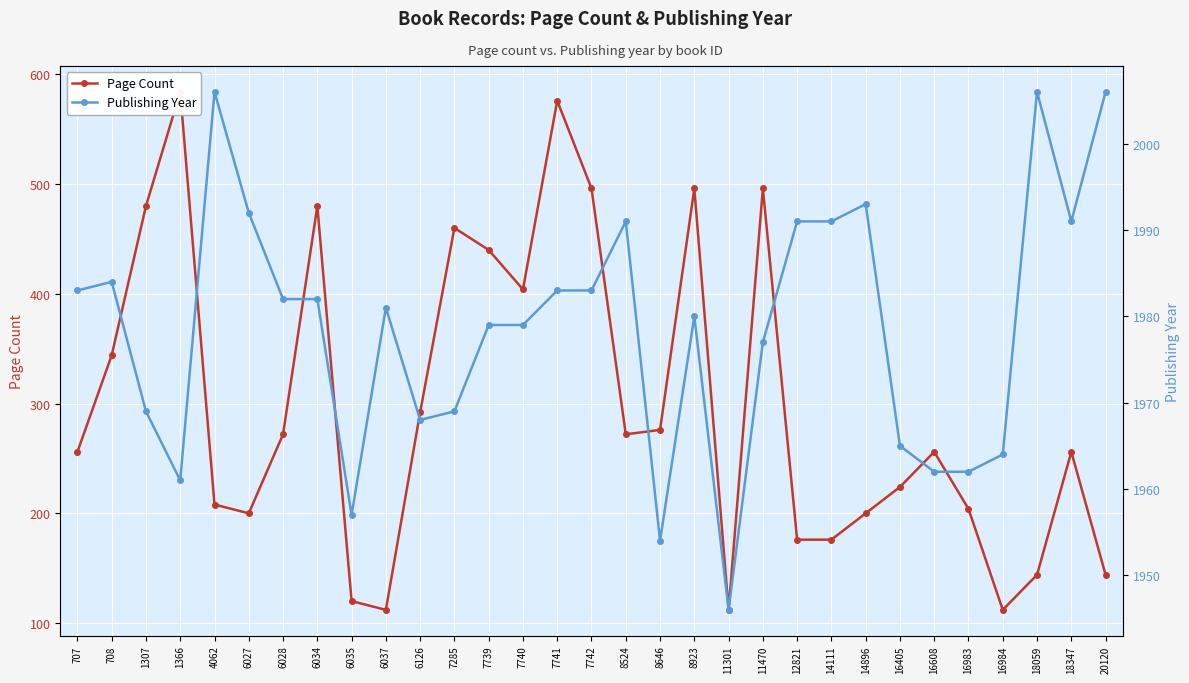

How many interior local valleys does the Publishing Year series have?

6